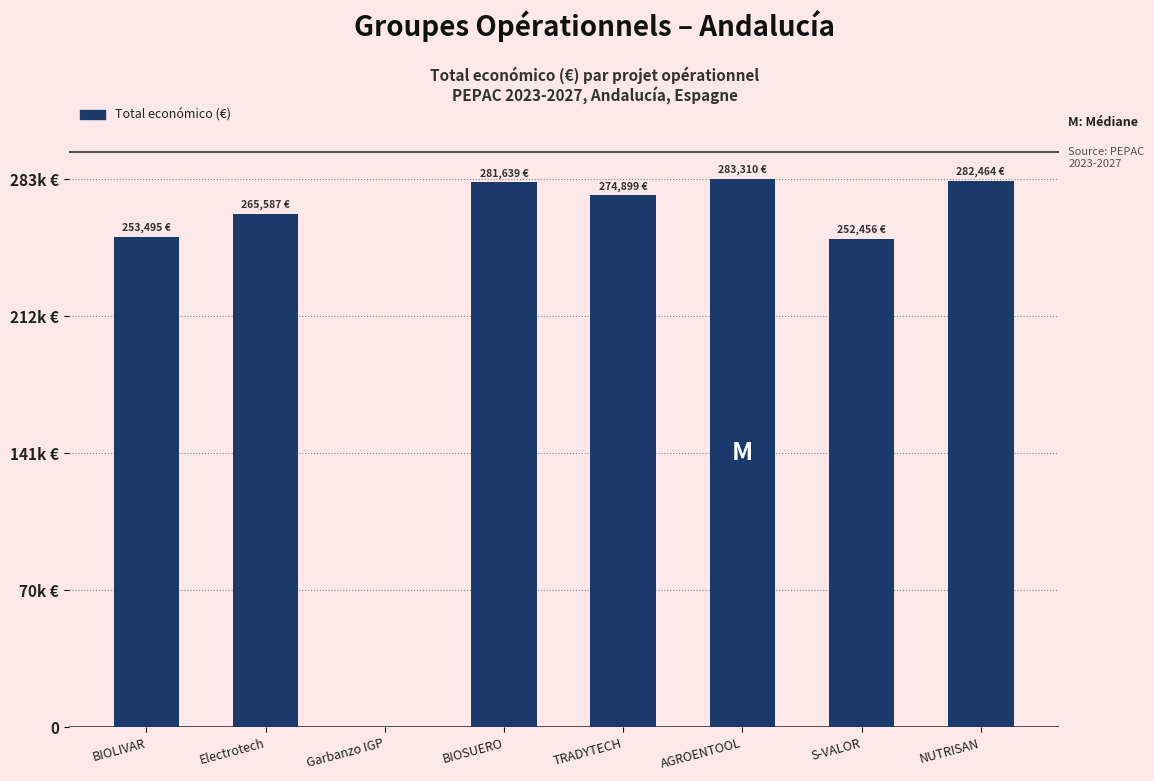

Are the bars horizontal?

No